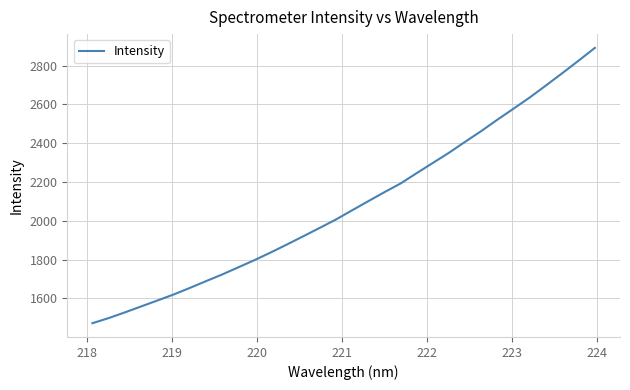

What is the difference between the maximum and minimum values?

1419.3